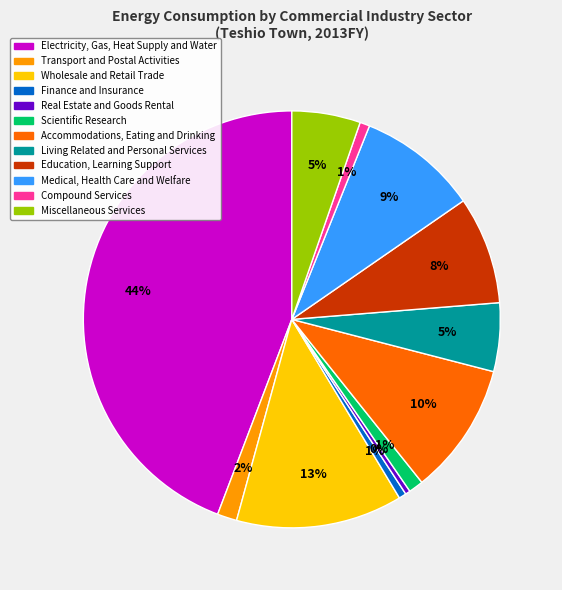

How many slices are in this pie chart?

12